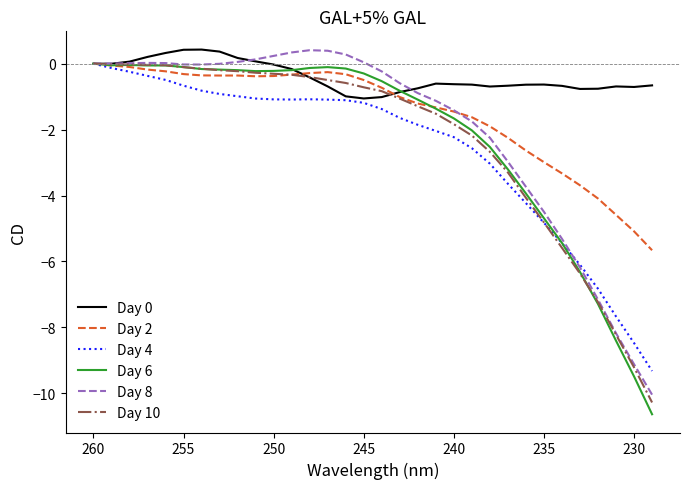

Which series has the widest spread of values?

Day 6